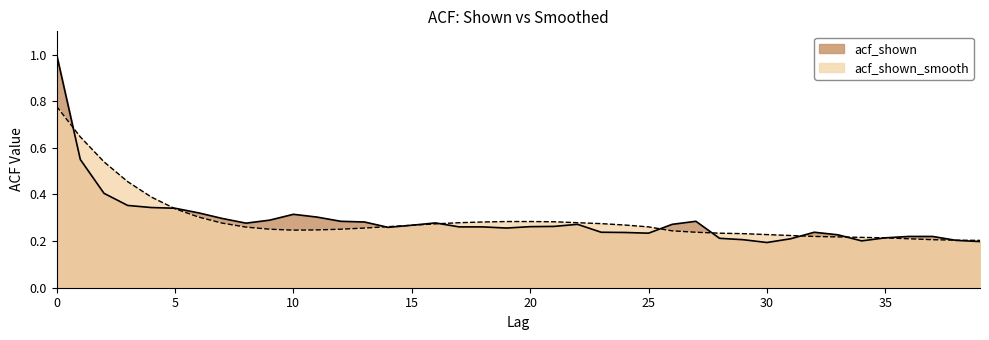

What is the difference between the acf_shown values at 12 and 29?

0.1